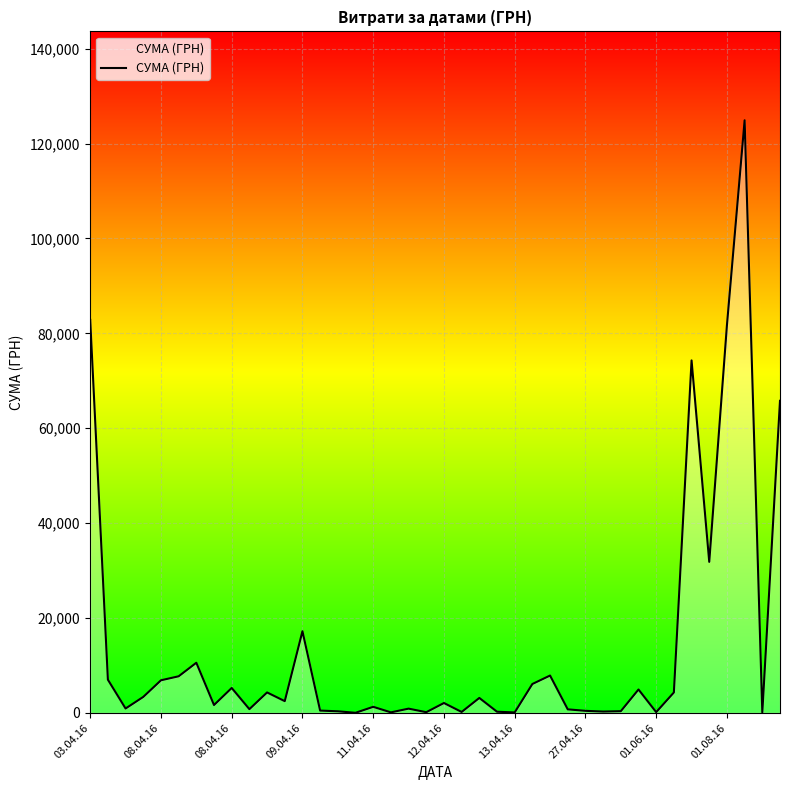

How many values exceed 2493?

20